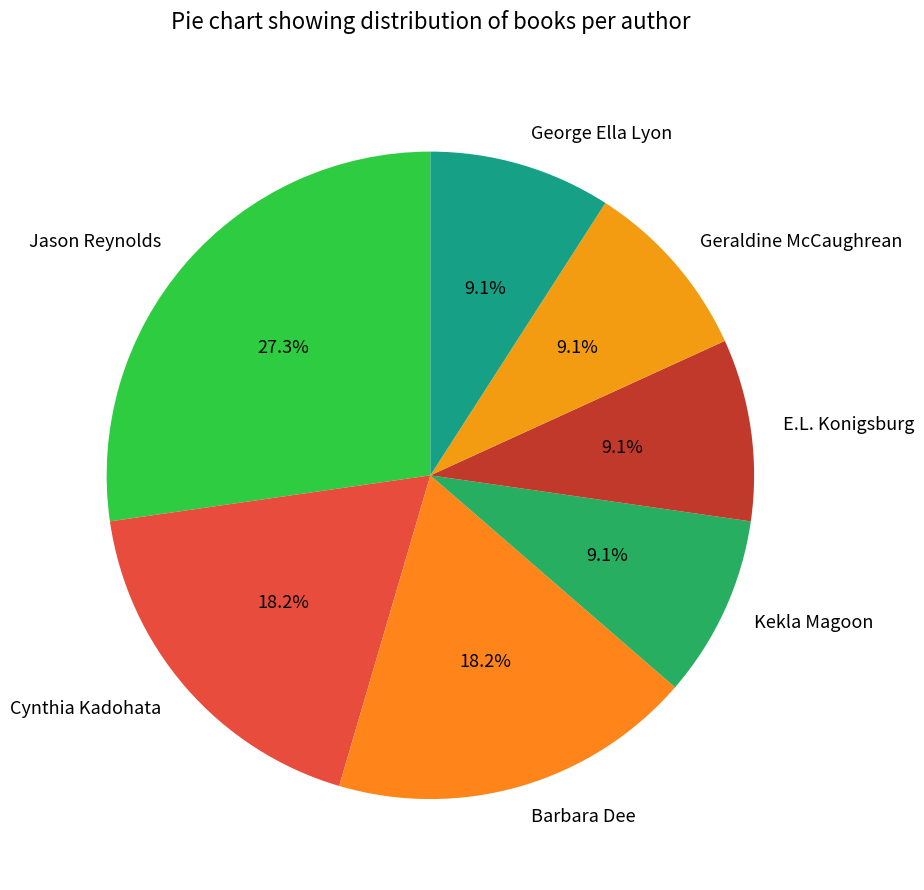

What is the ratio of the value at E.L. Konigsburg to the value at Barbara Dee?

0.5